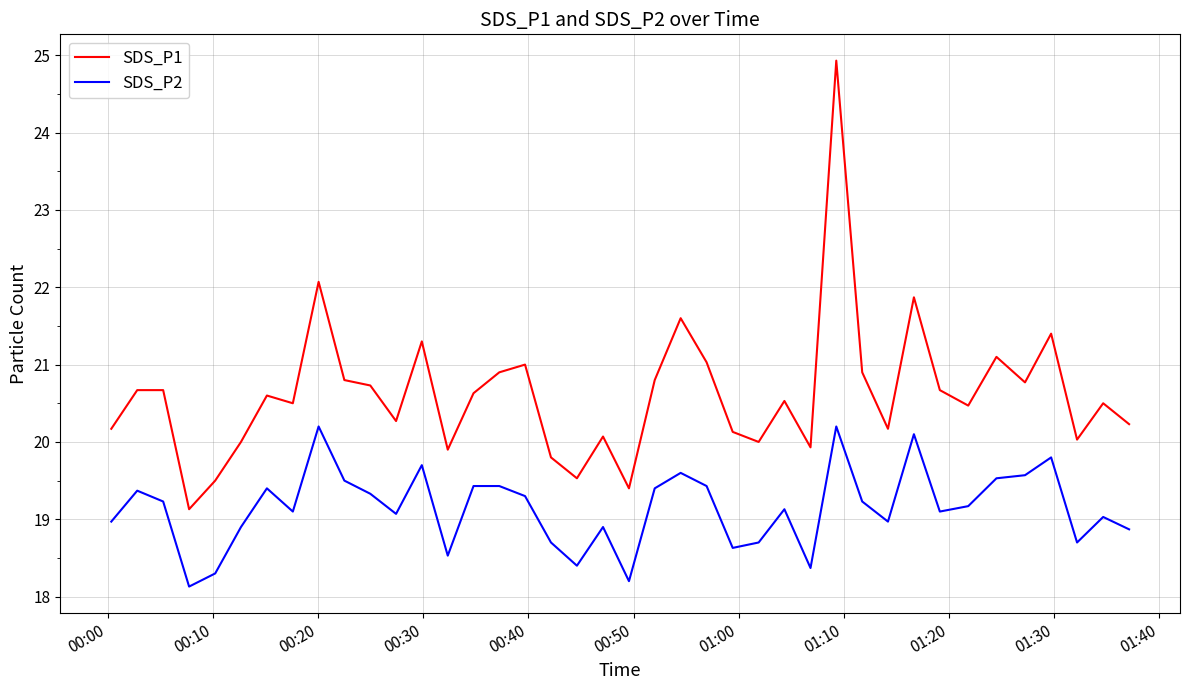

What is the lowest value of the SDS_P2 series?

18.1